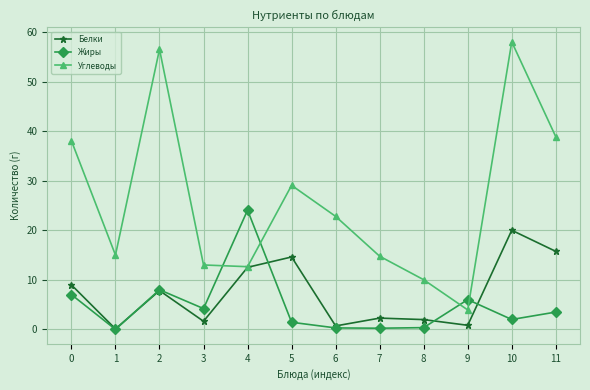

At 5, list the series in order from smallest to largest.

Жиры, Белки, Углеводы